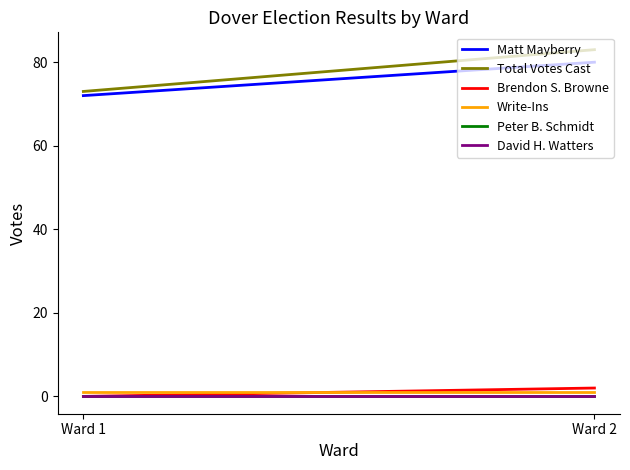

At which category does the chart reach its peak across all series?

Ward 2